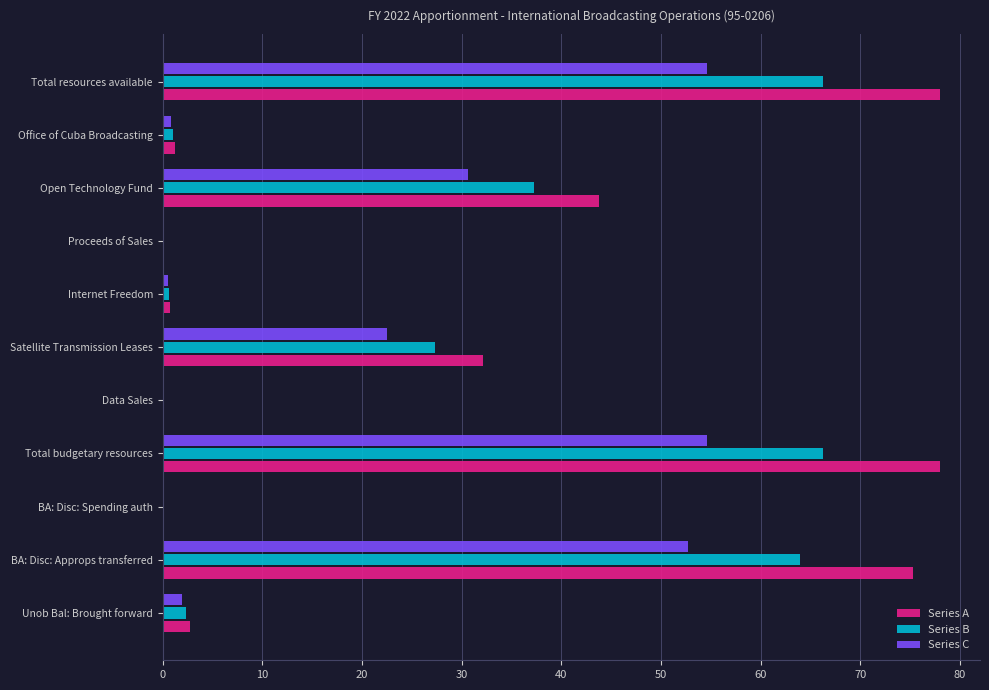

What value does the Series B series have at Total budgetary resources?

66.3